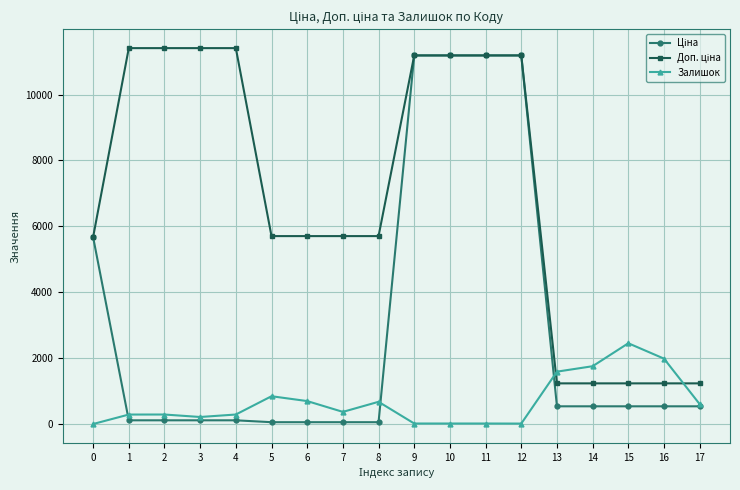

What is the highest value of the Залишок series?

2453.0